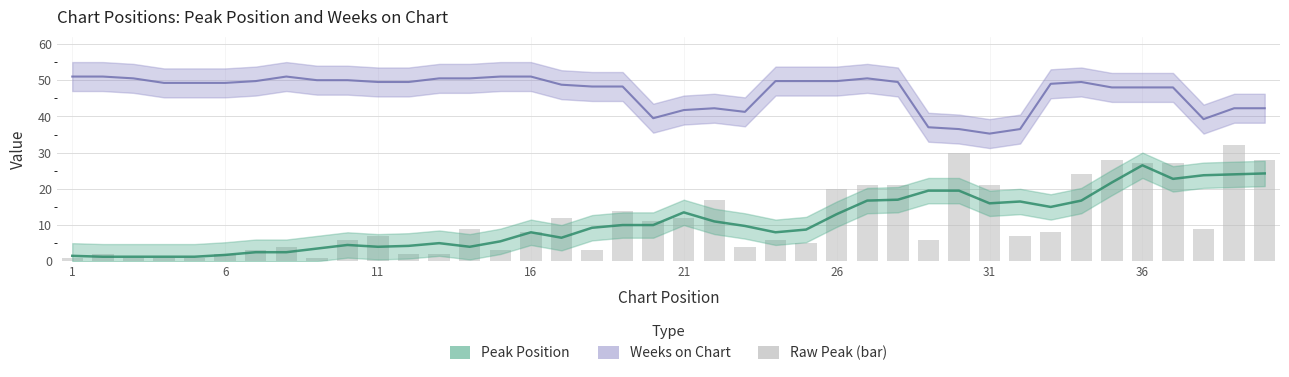

What is the average value?

11